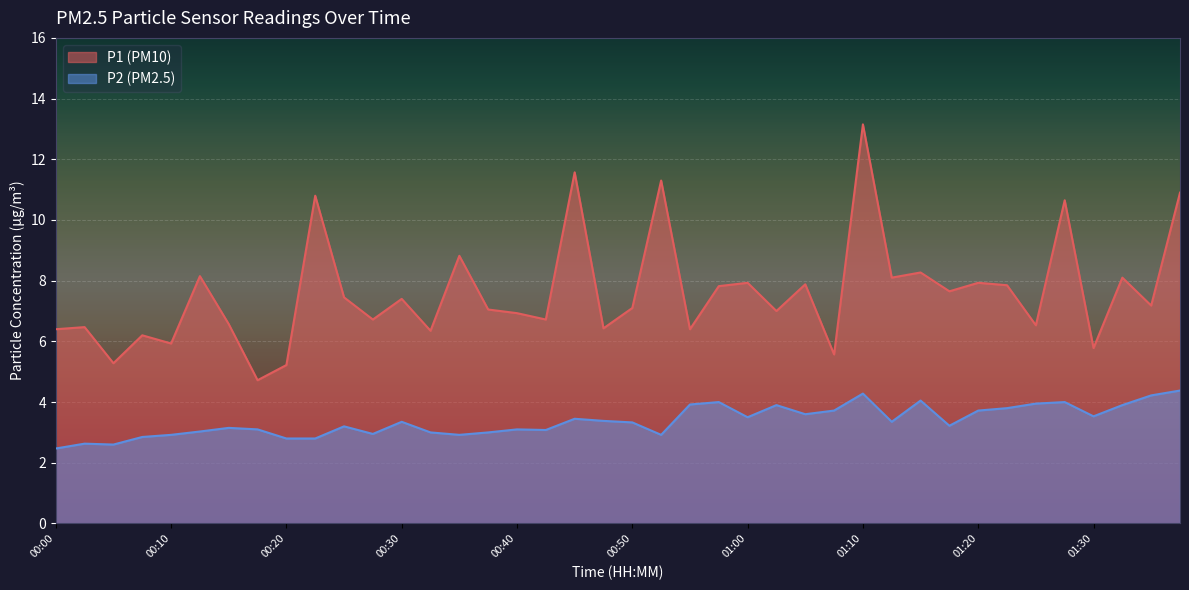

How many data points in P2 are above 3?

28